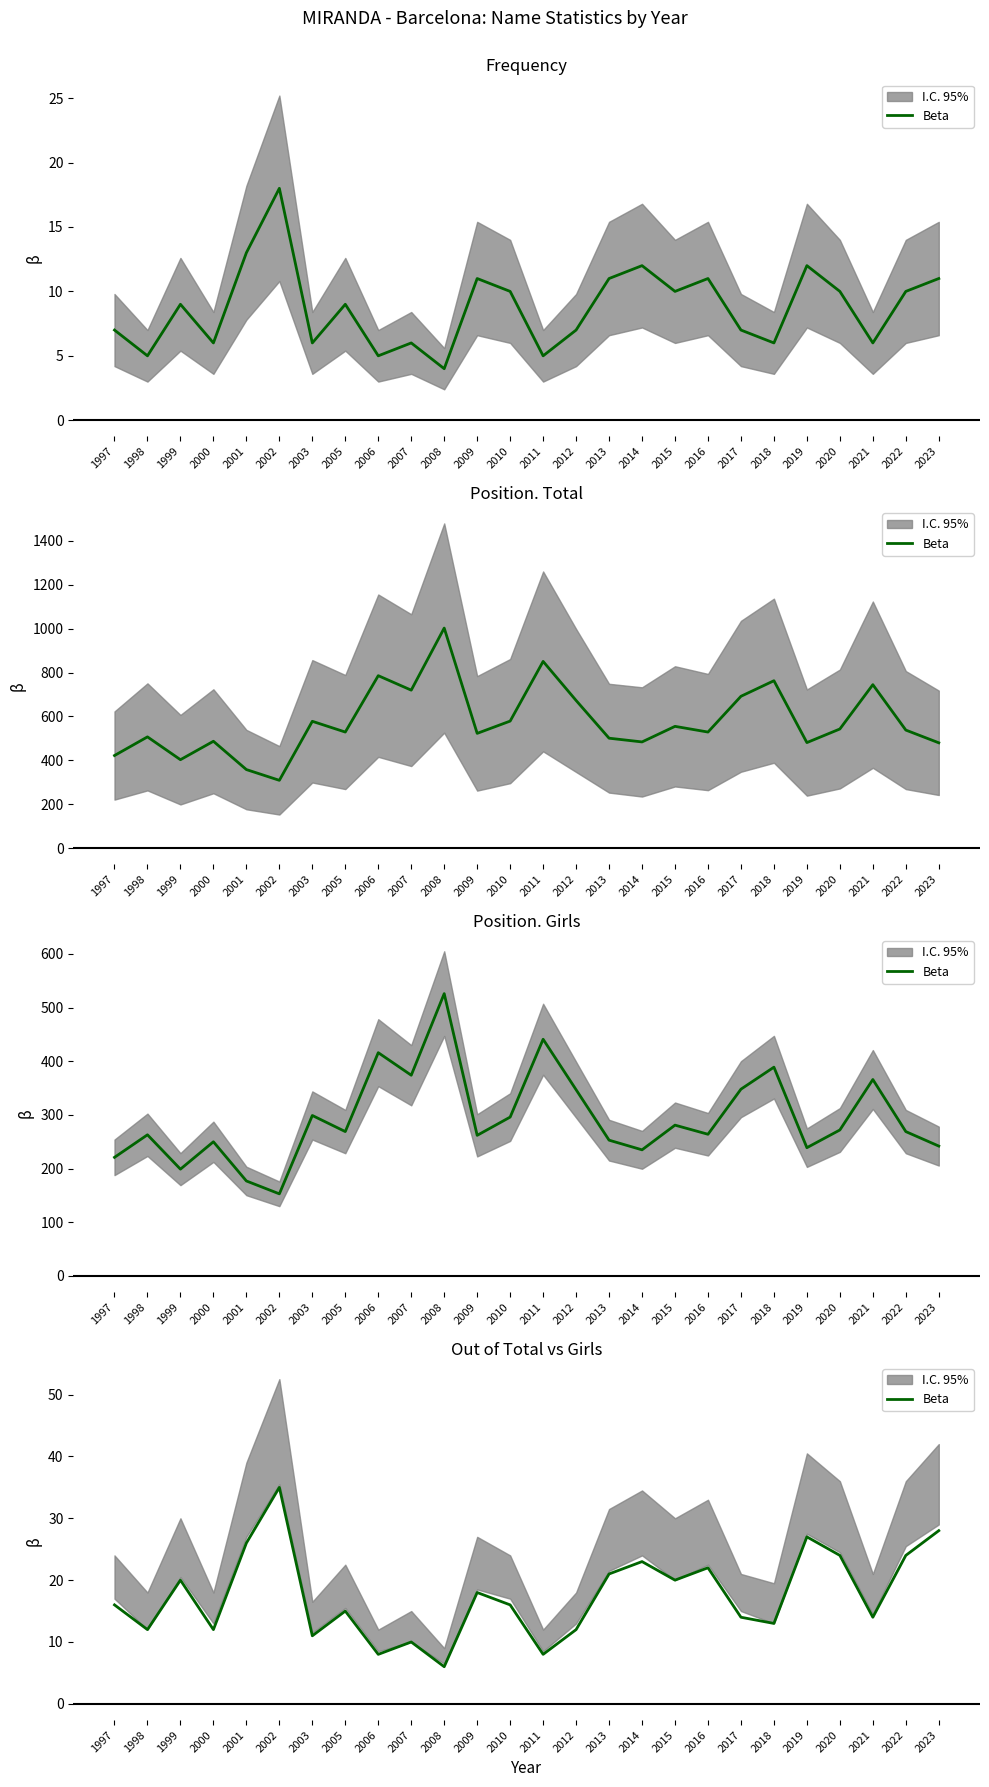

What is the difference between the maximum and minimum values?

29